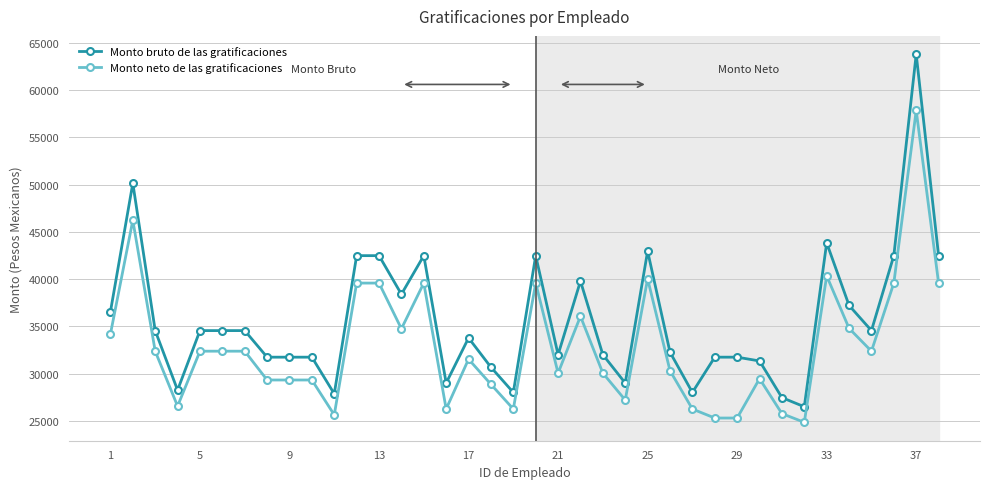

Which series has the largest range (max minus min)?

Monto bruto de las gratificaciones